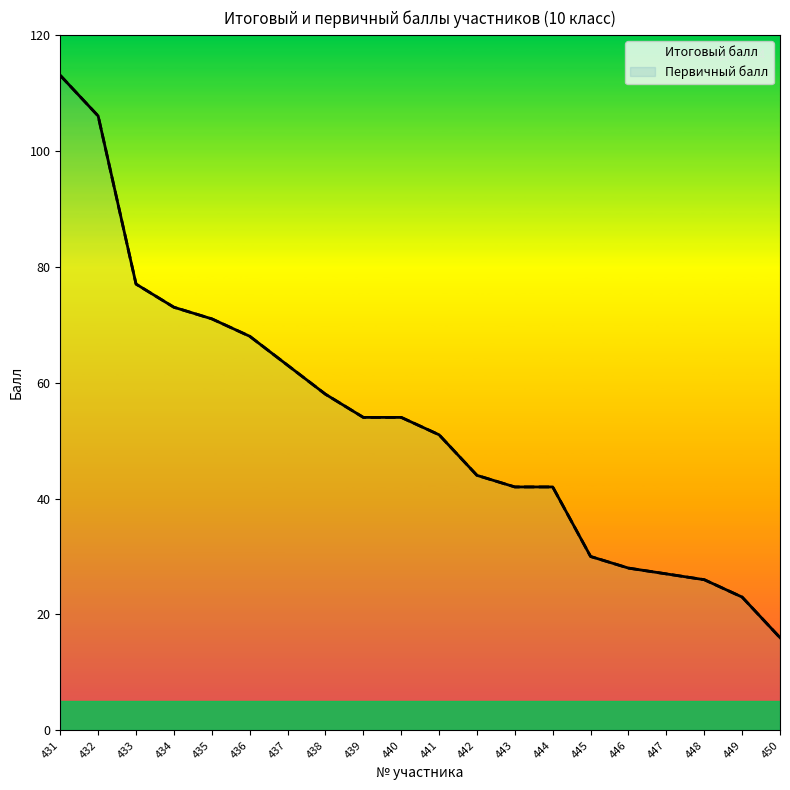

What is the lowest value of the Первичный балл series?

16